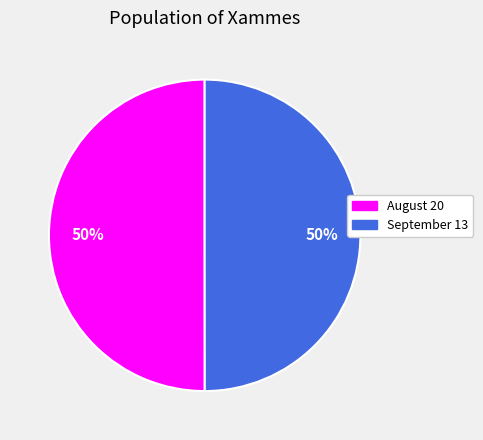

Count the number of slices in the pie.

2